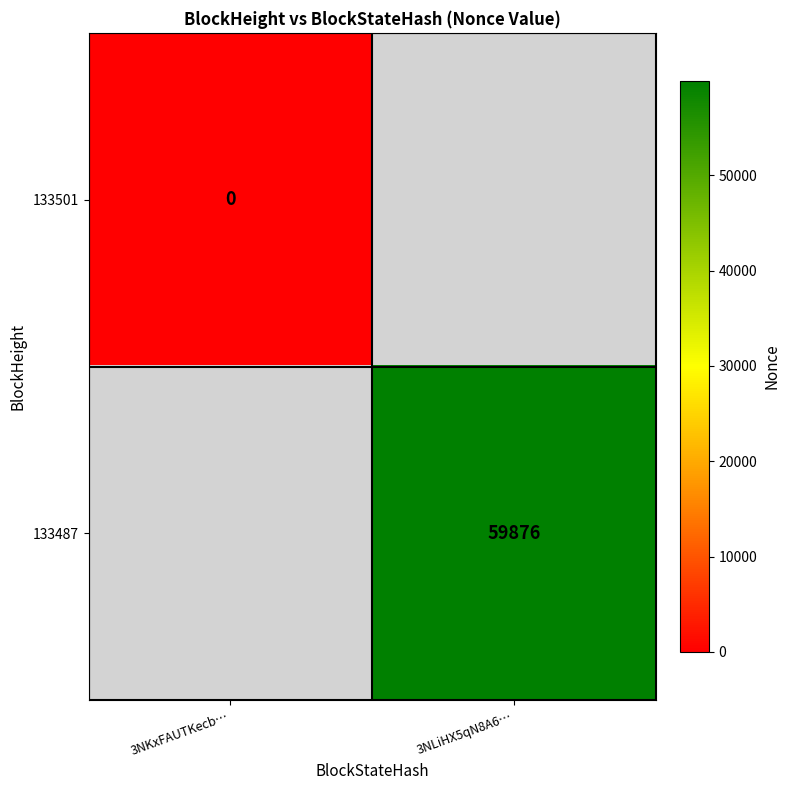

Is it true that 133487 equals 59876 at 3NLiHX5qN8A6…?

True